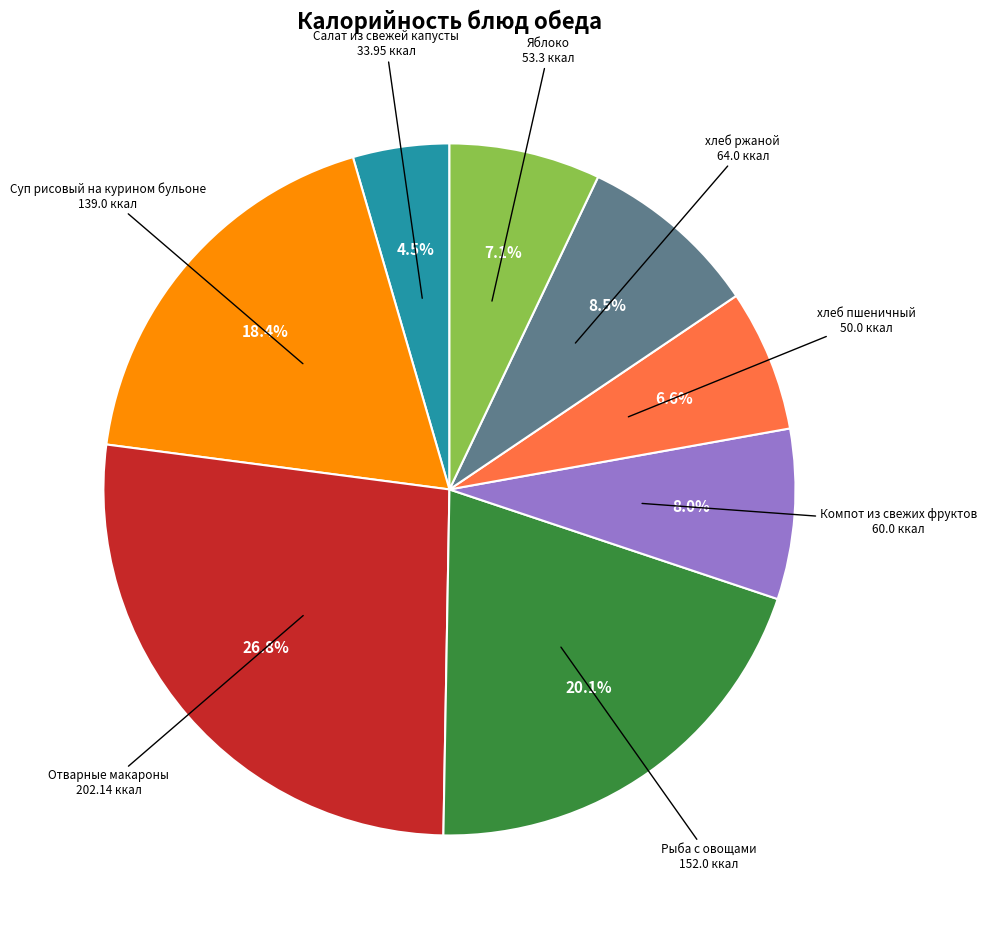

Is there any slice that represents more than half of the pie?

No